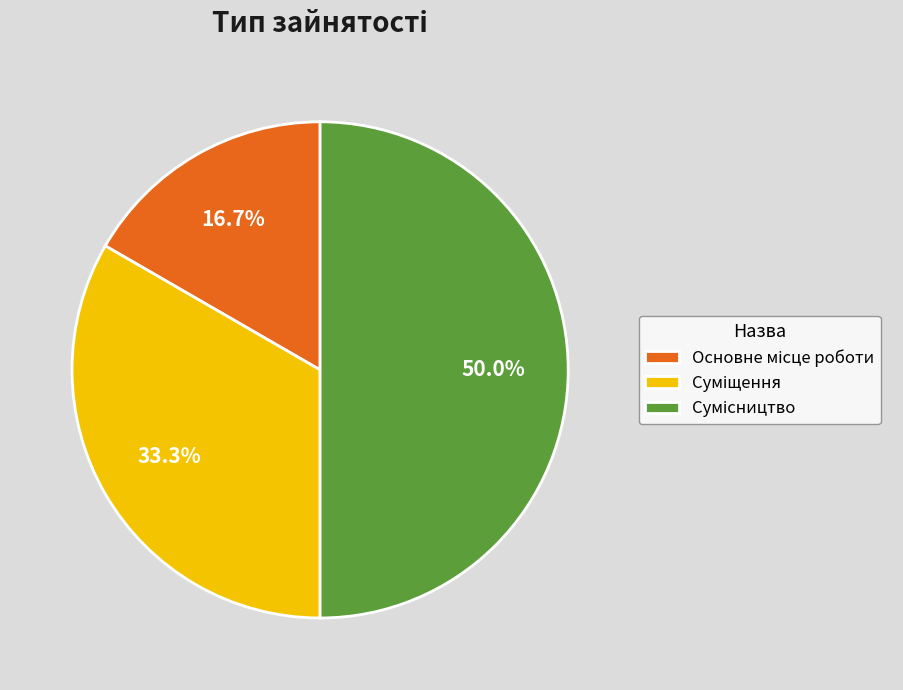

The Основне місце роботи slice represents 8% of the pie. True or false?

False